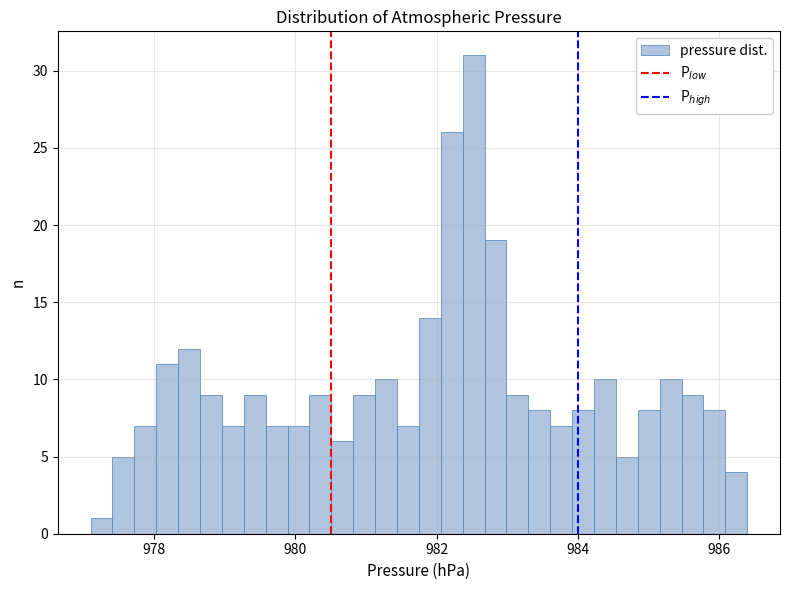

Around what value on the x-axis is the tallest bar? Give the approximate position of its centre, as read against the axis.

982.6